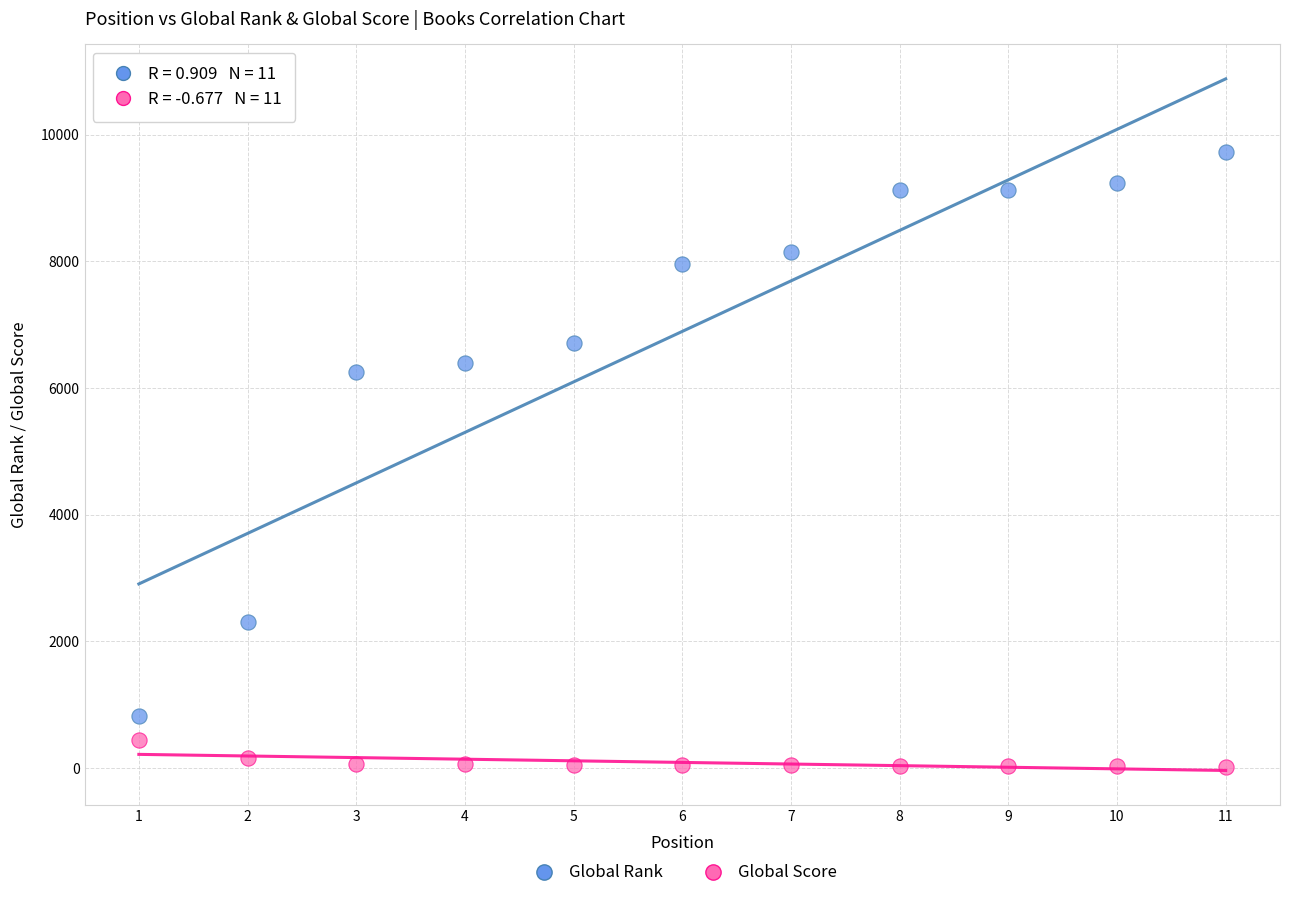

In the Global Rank series, what Y value is closest to 5276?

6251